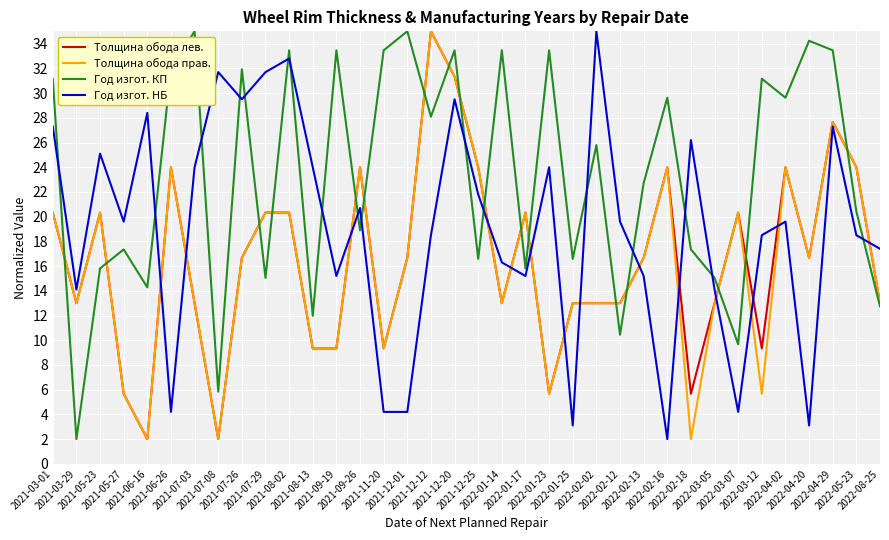

True or false: Год изгот. НБ and Толщина обода прав. intersect in this chart.

True